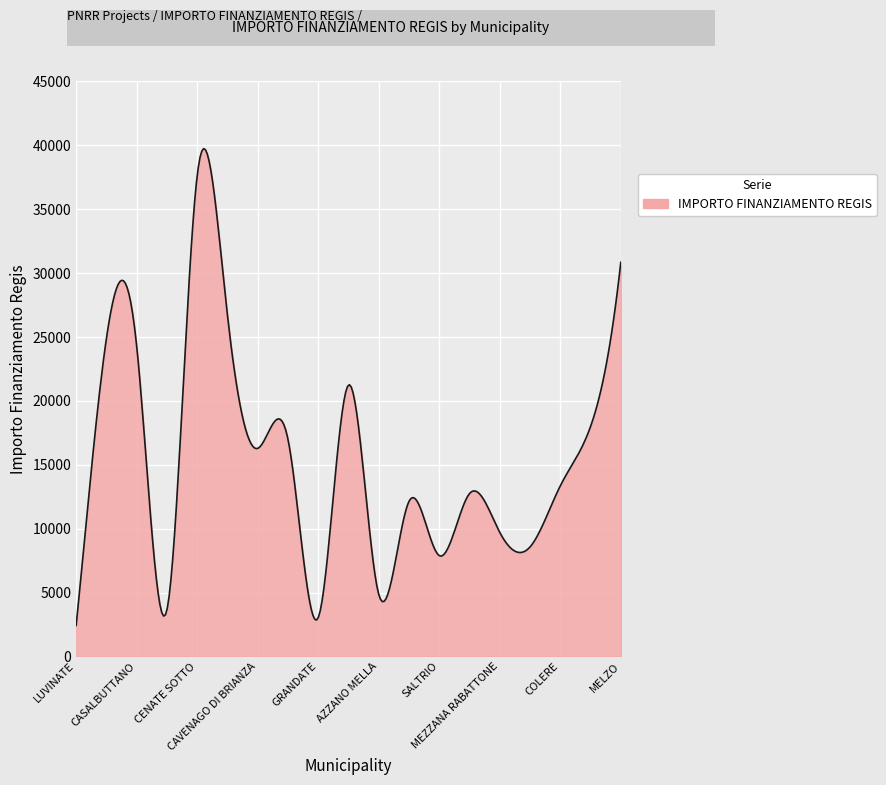

What is the difference between the maximum and minimum values?

37318.1